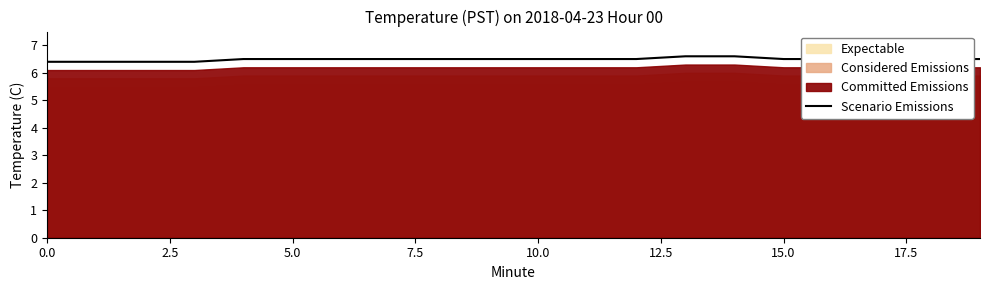

What is the minimum value for Scenario Emissions?

6.4